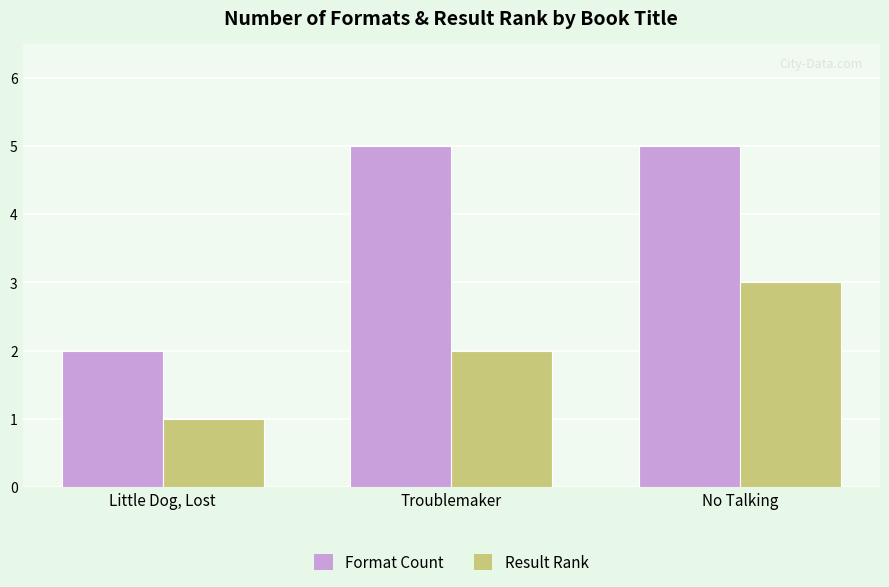

At which category is the sum across all series the highest?

No Talking